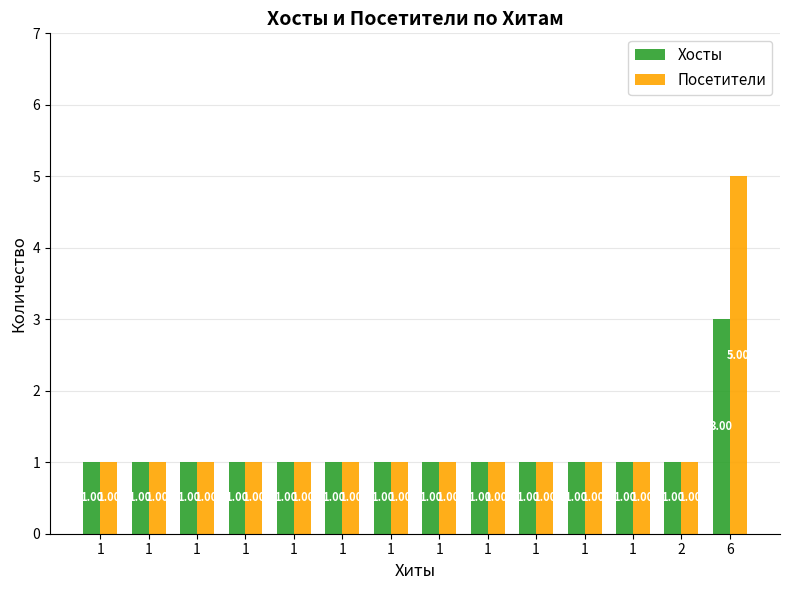

Reading left to right, what are all the values shown in this chart?

Хосты: 1	1	1	1	1	1	1	1	1	1	1	1	1	3
Посетители: 1	1	1	1	1	1	1	1	1	1	1	1	1	5